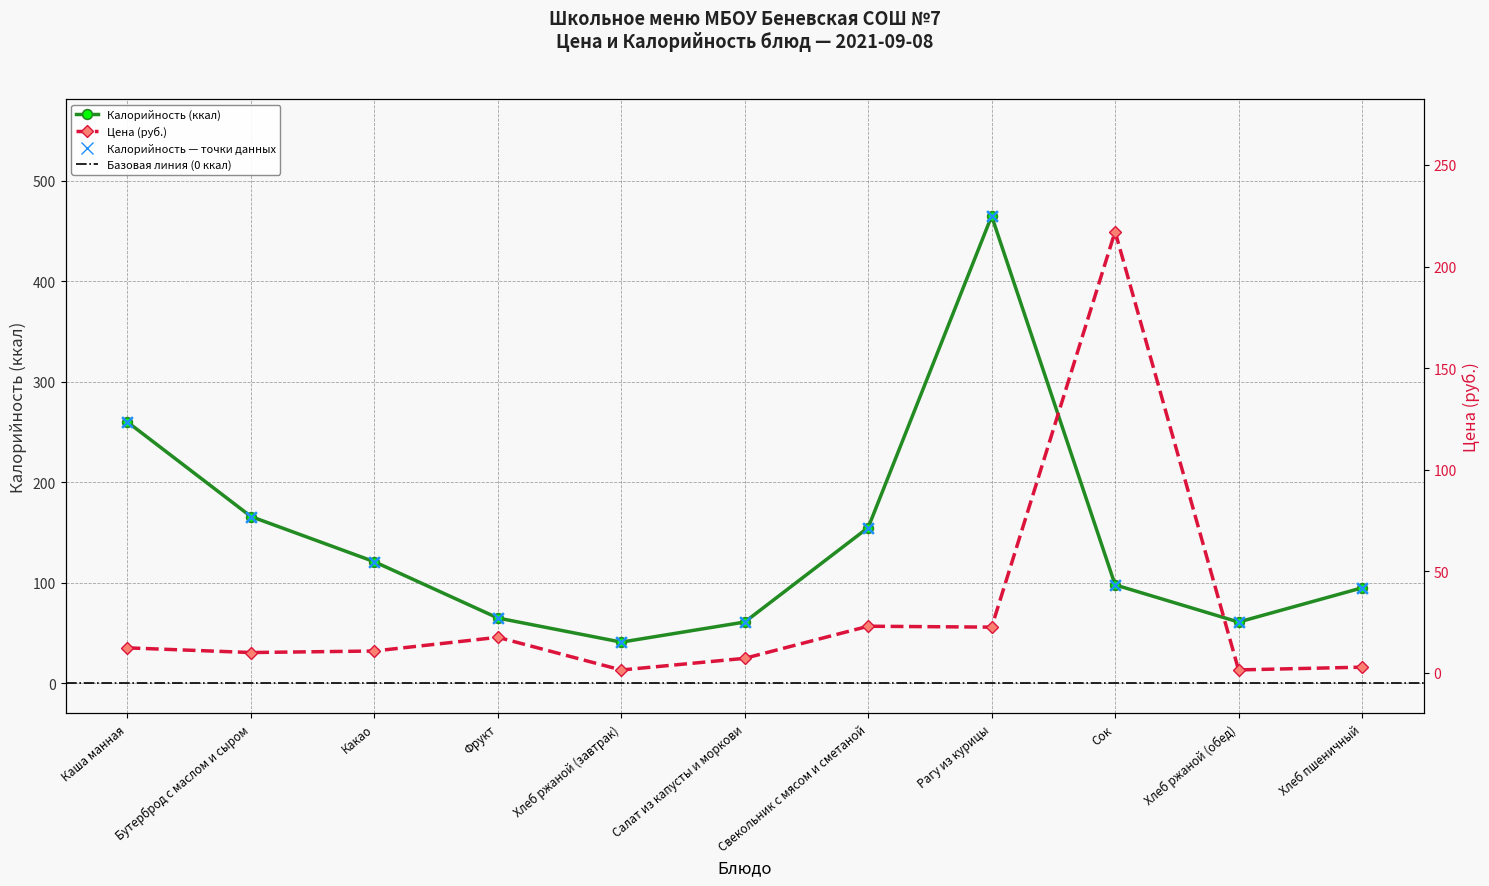

Which series contains the highest Y value?

Калорийность (ккал)